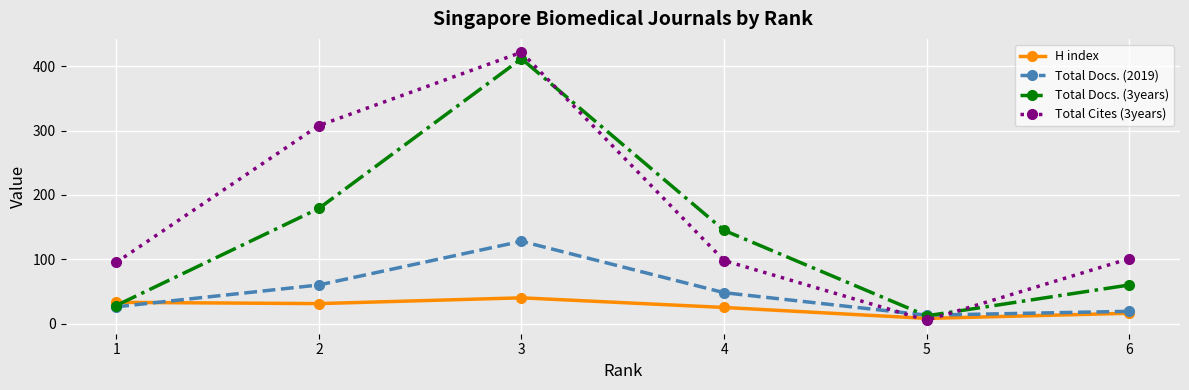

Does the chart have visible grid lines?

Yes